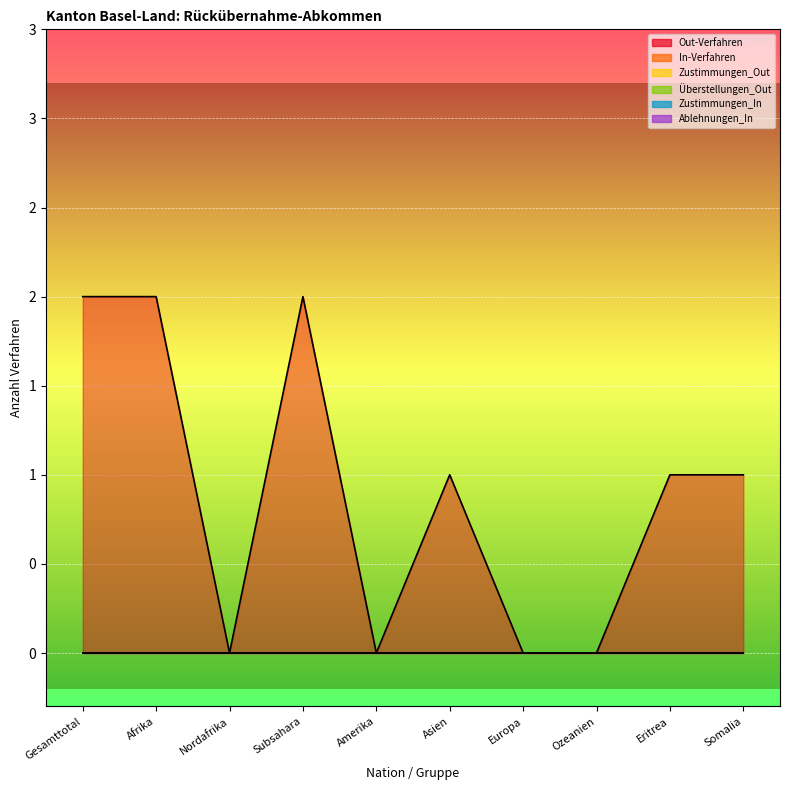

True or false: Ablehnungen_In and Out-Verfahren intersect in this chart.

False